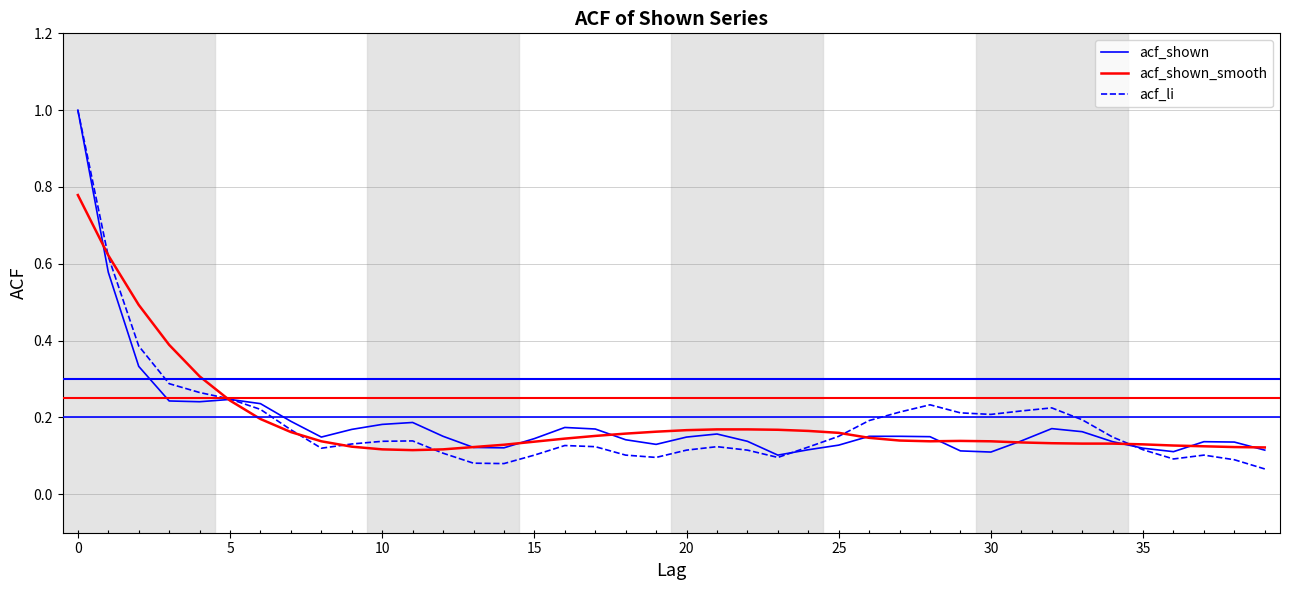

Which series has the largest range (max minus min)?

acf_li